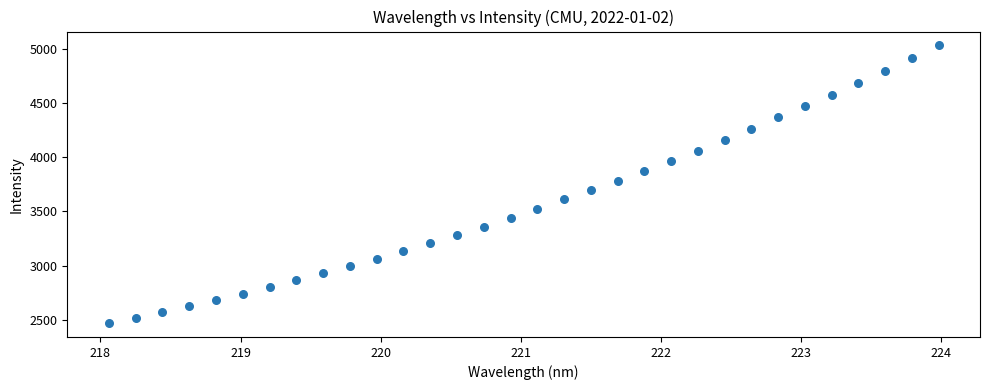

What is the range of Y values (max minus min)?

2564.2